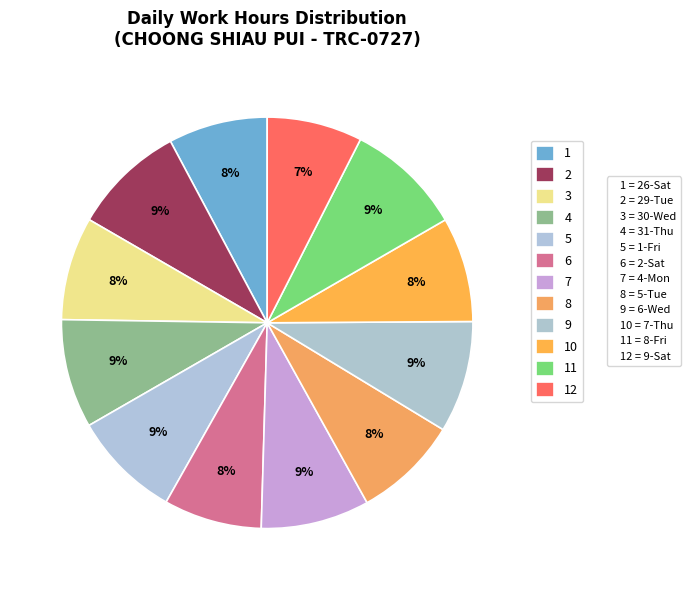

Which category has the smallest portion of the pie?

9-Sat